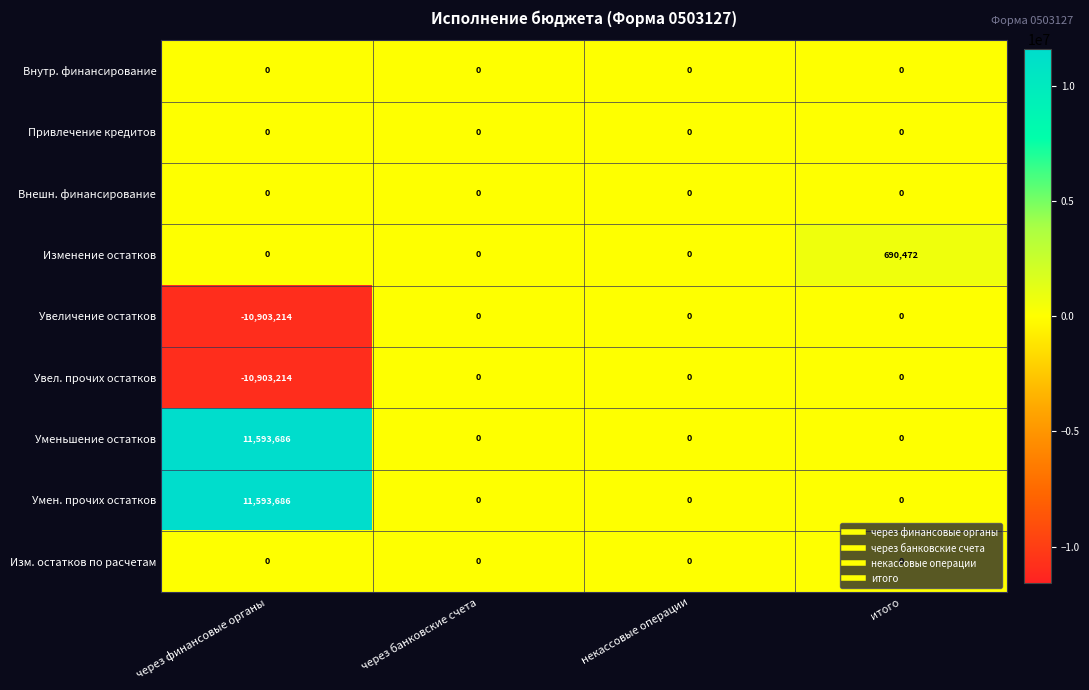

What is the total value across all series at итого?

690472